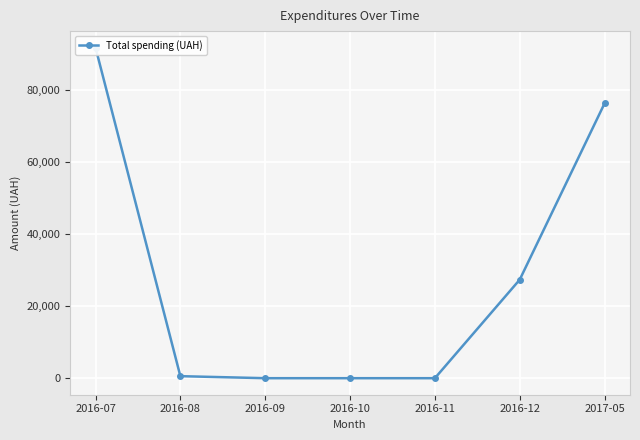

What position from the right is 2016-07?

7